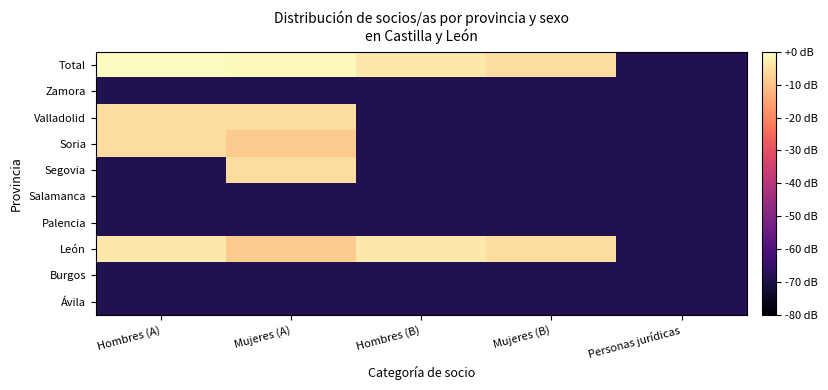

How many series are shown in this chart?

10